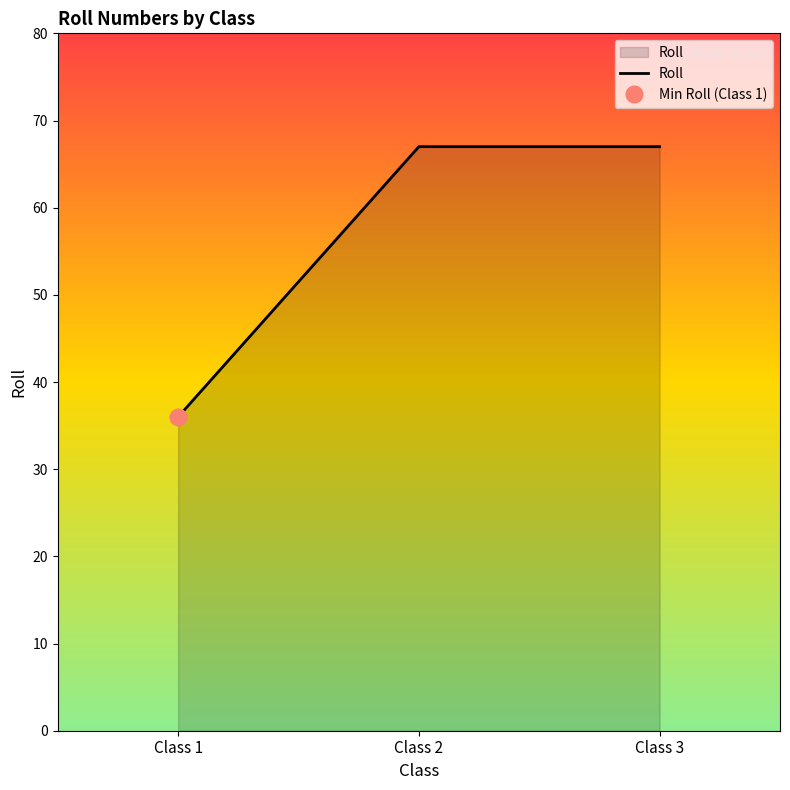

Does the chart have visible grid lines?

No